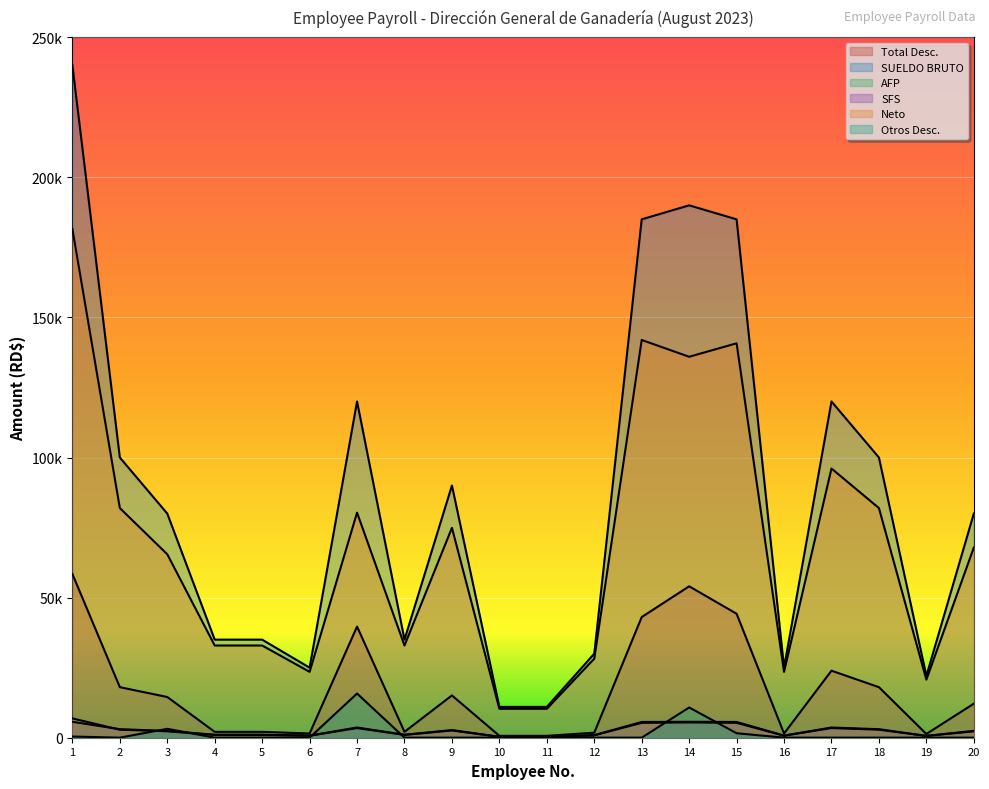

List the labels in order of Otros Desc. value, largest first.

7, 14, 3, 15, 1, 2, 4, 5, 6, 8, 9, 10, 11, 12, 13, 16, 17, 18, 19, 20